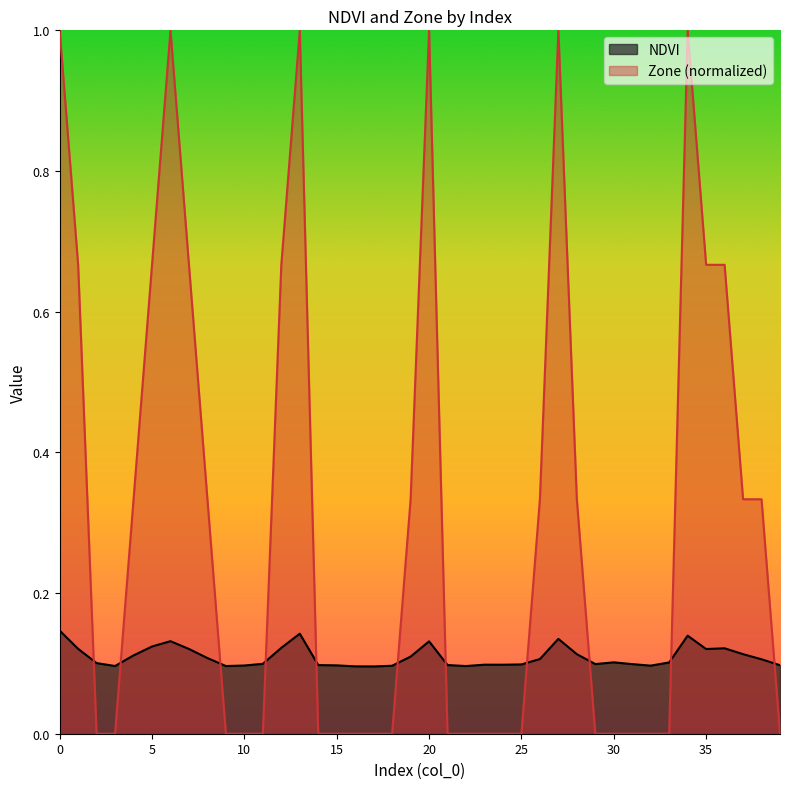

How many values in Zone are above zero?

19